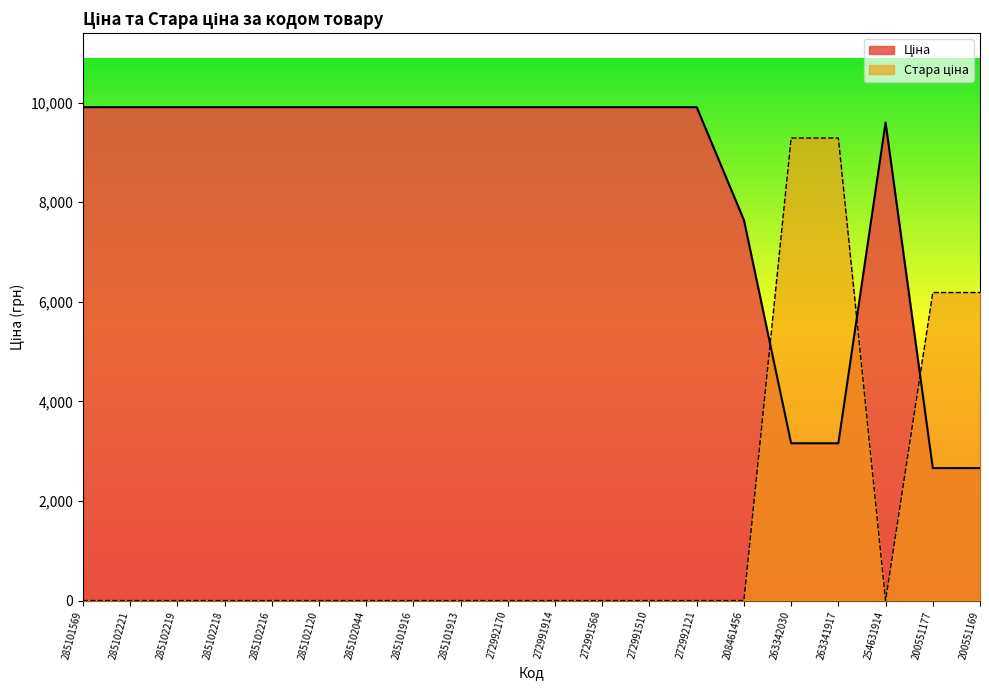

Reading right to left, list all the values displayed in this chart.

Ціна: 2660.0	2660.0	9600.5	3158.4	3158.4	7641.9	9908.5	9908.5	9908.5	9908.5	9908.5	9908.5	9908.5	9908.5	9908.5	9908.5	9908.5	9908.5	9908.5	9908.5
Стара ціна: 6186.1	6186.1	0.0	9289.5	9289.5	0.0	0.0	0.0	0.0	0.0	0.0	0.0	0.0	0.0	0.0	0.0	0.0	0.0	0.0	0.0